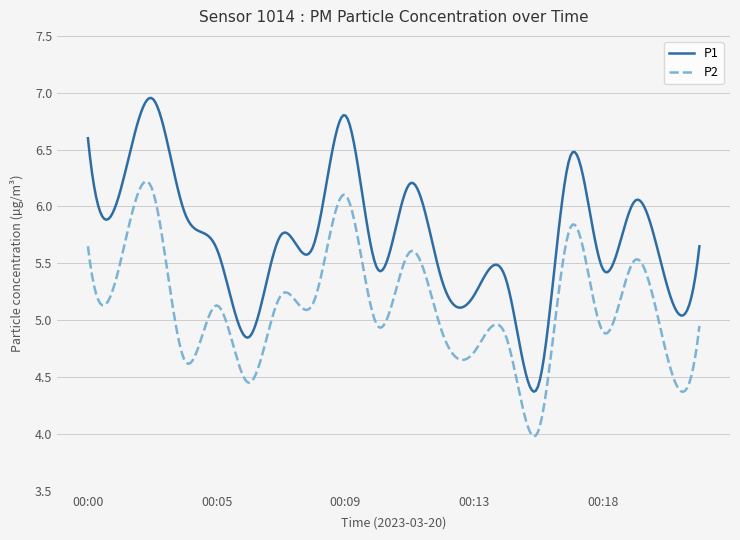

What is the difference between the maximum and minimum values in the P2 series?

2.2